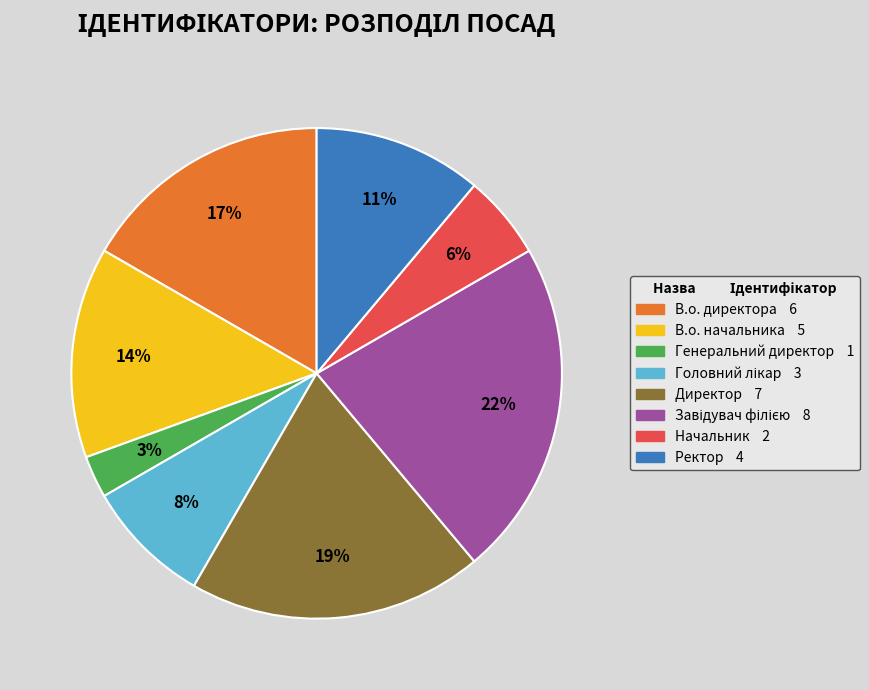

Is it true that Ректор is 11% of the pie?

True